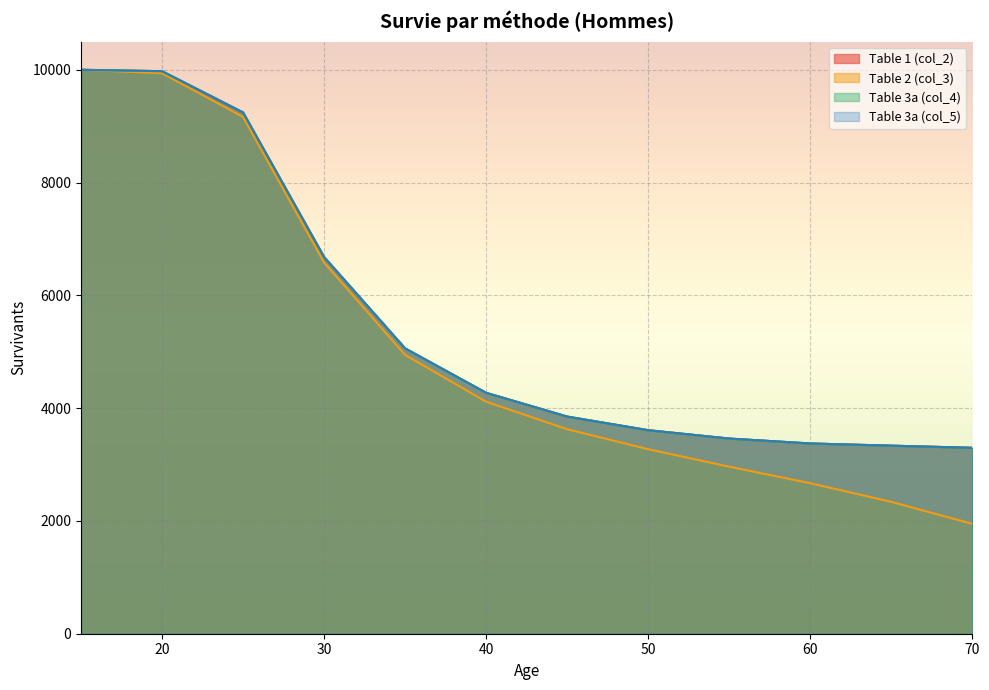

Which series has the largest range (max minus min)?

Table 2 (col_3)